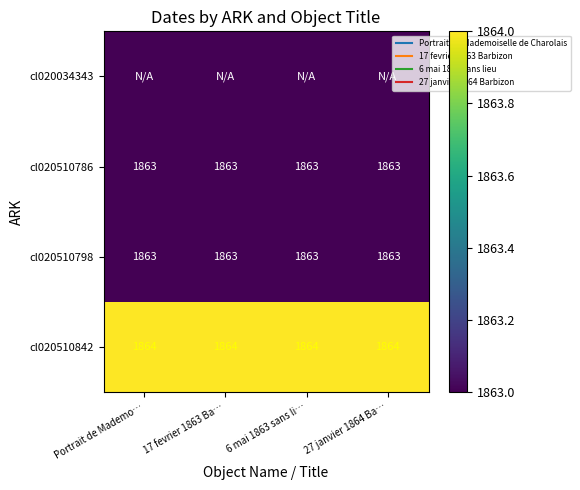

What is the minimum value for cl020510798?

1863